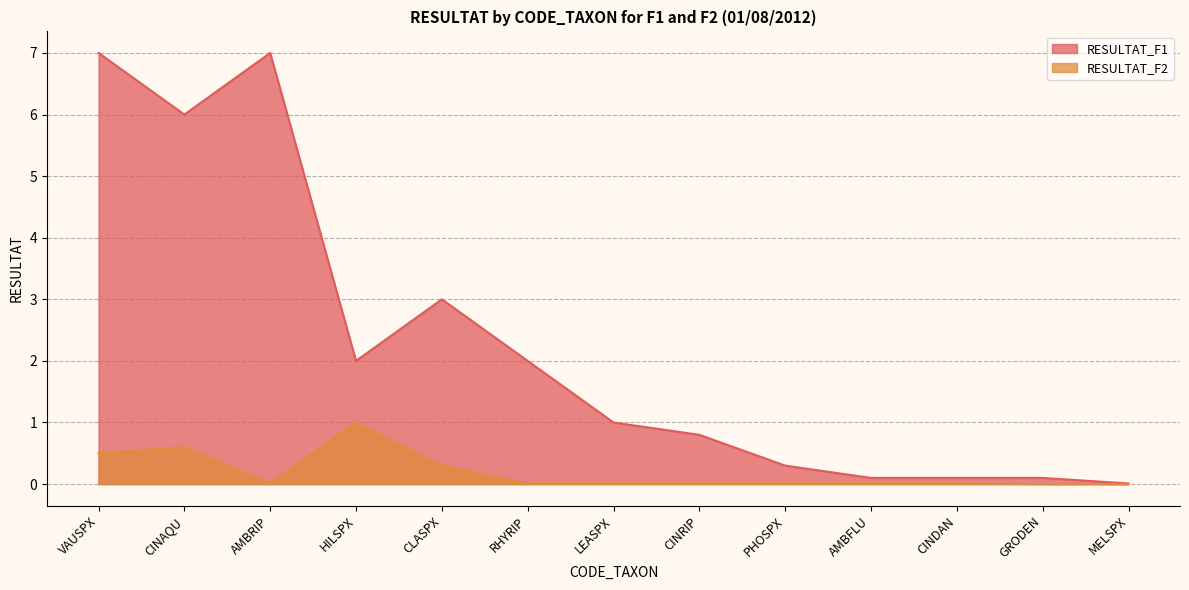

In RESULTAT_F2, how many points are higher than both neighbors (excluding endpoints)?

2